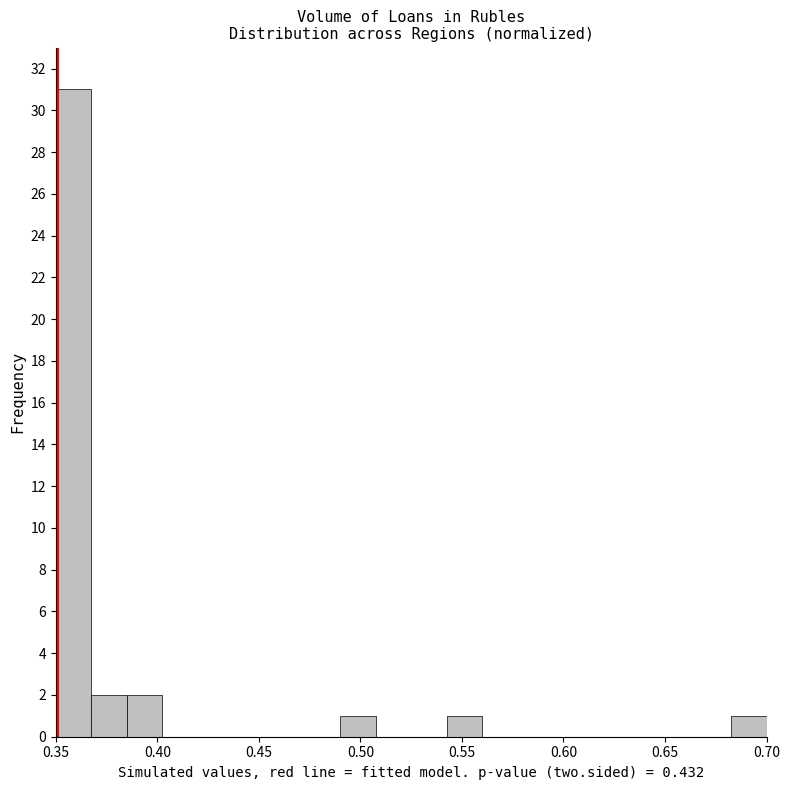

Around what value on the x-axis is the tallest bar? Give the approximate position of its centre, as read against the axis.

0.360